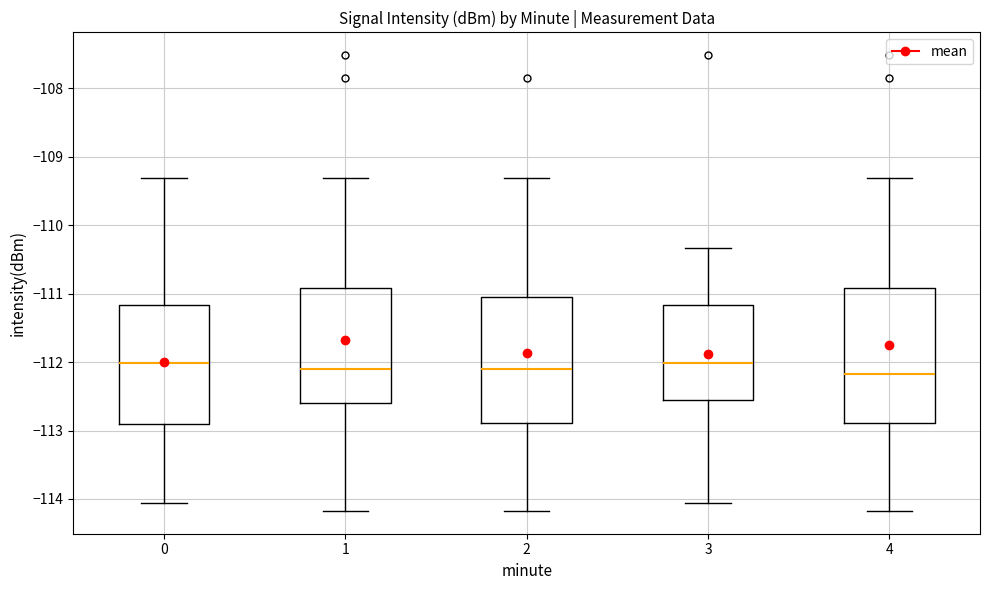

Reading left to right, read every box against the y-axis: the position of its median line, the range the box covers, and the ends of its whiskers. The values are not printed on the chart, so give them approximately, as read against the axis.

0: median -112.0, box -112.9 to -111.2, whiskers -114.1 to -109.3
1: median -112.1, box -112.6 to -110.9, whiskers -114.2 to -109.3
2: median -112.1, box -112.9 to -111.0, whiskers -114.2 to -109.3
3: median -112.0, box -112.6 to -111.2, whiskers -114.1 to -110.3
4: median -112.2, box -112.9 to -110.9, whiskers -114.2 to -109.3